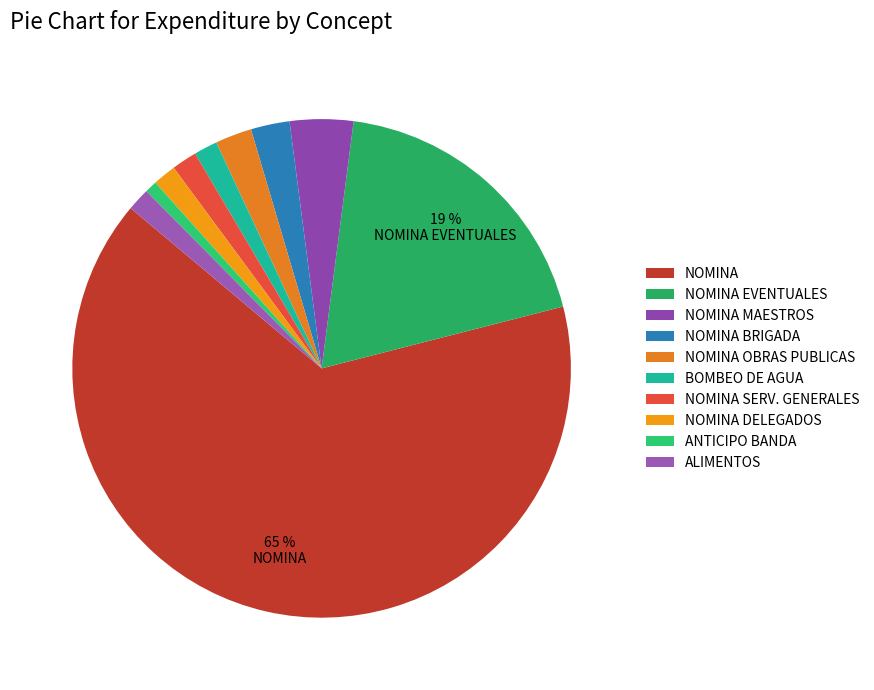

How many slices are in this pie chart?

10